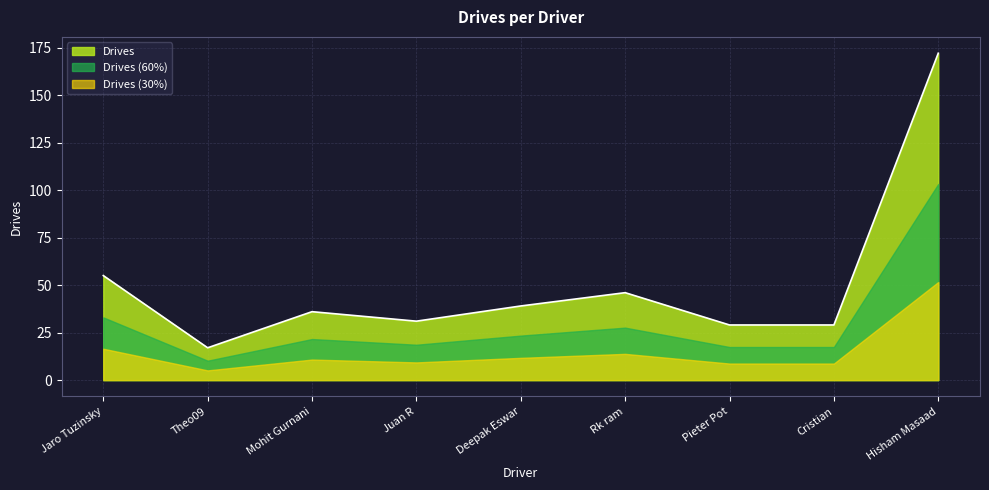

What is the difference between the values at Cristian and Rk ram?

17